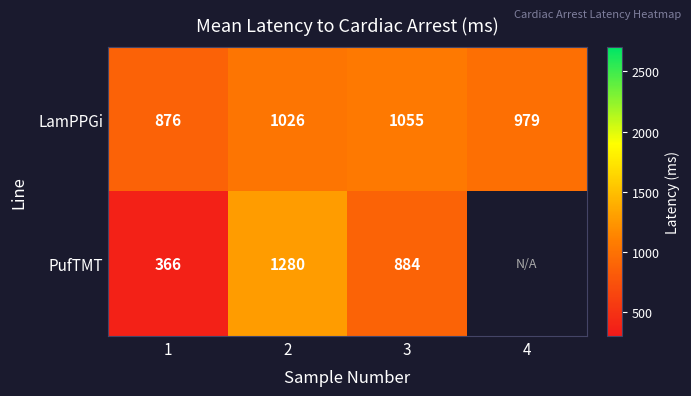

At 2, list the series in order from smallest to largest.

LamPPGi, PufTMT